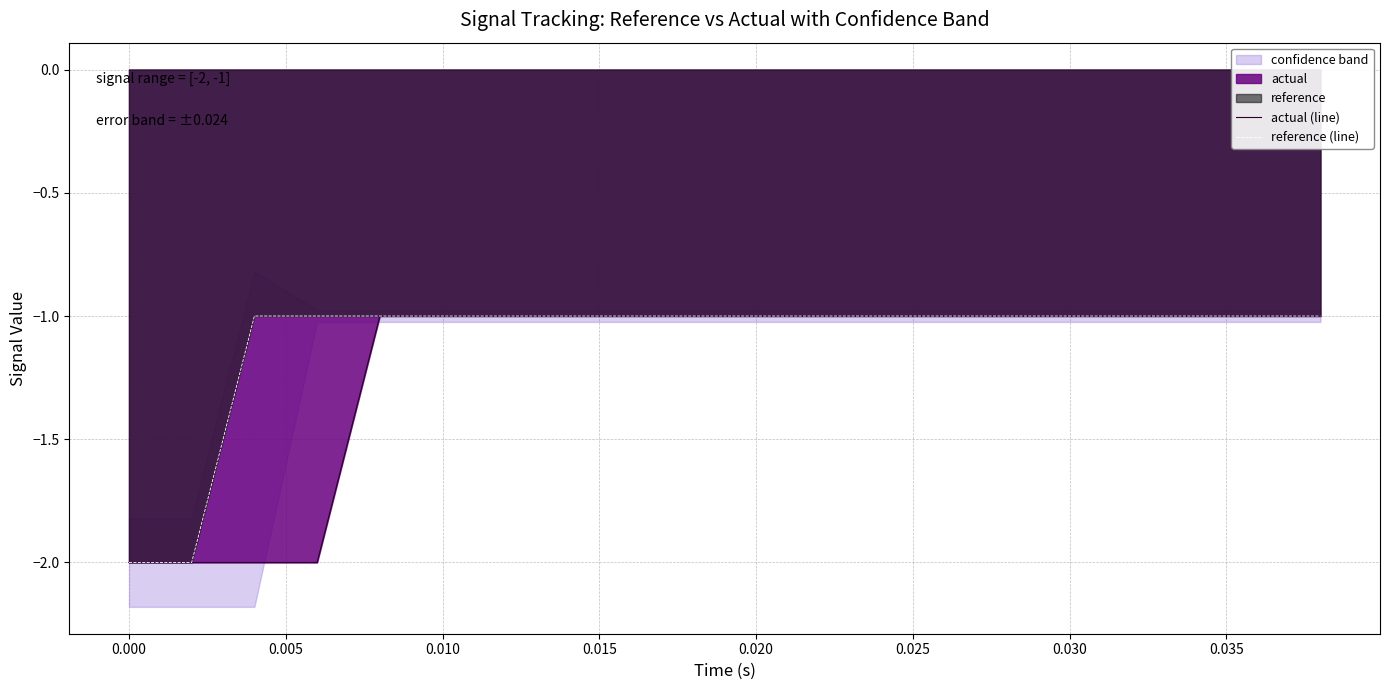

True or false: reference (line) and actual (line) cross at least once.

False